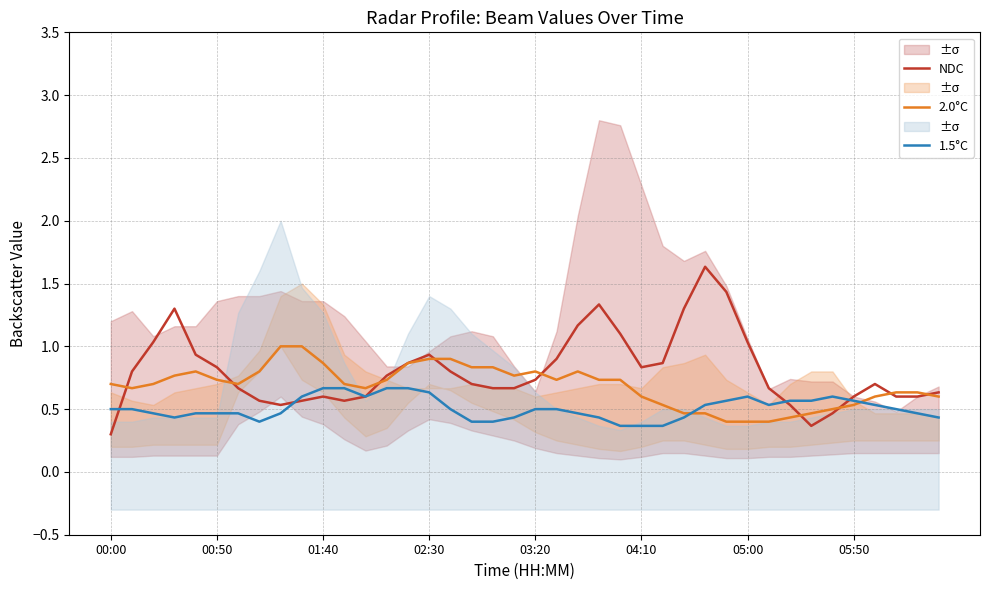

Which series has the widest spread of values?

NDC